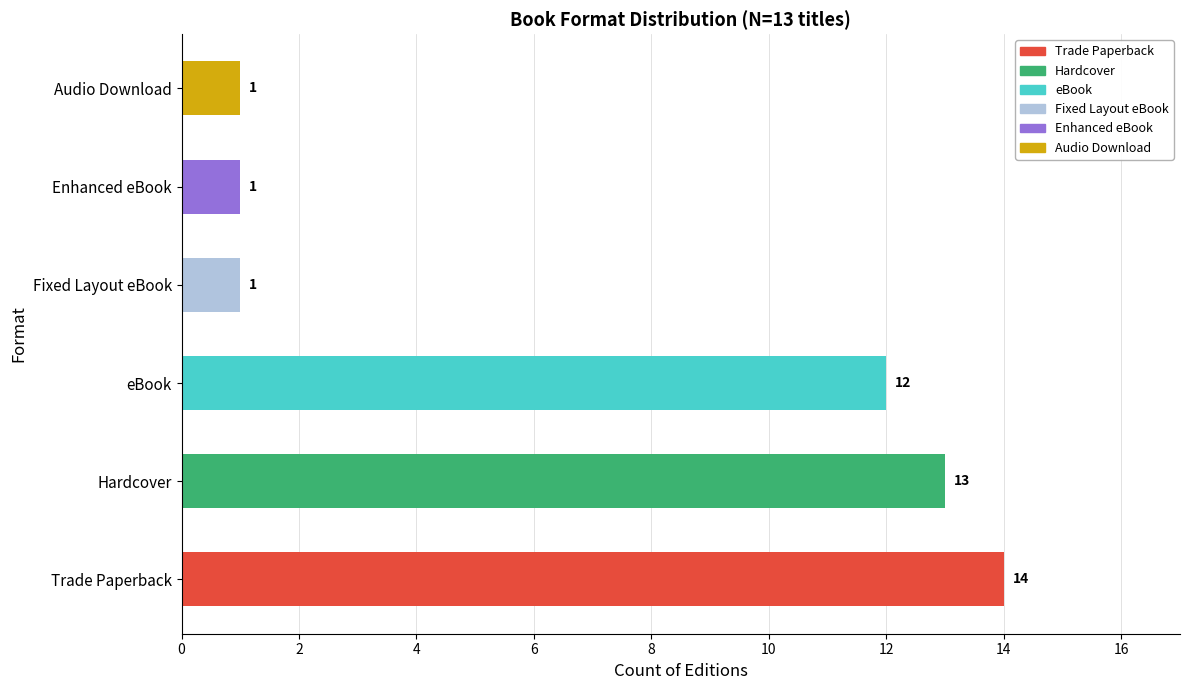

The value at Hardcover is 13. True or false?

True